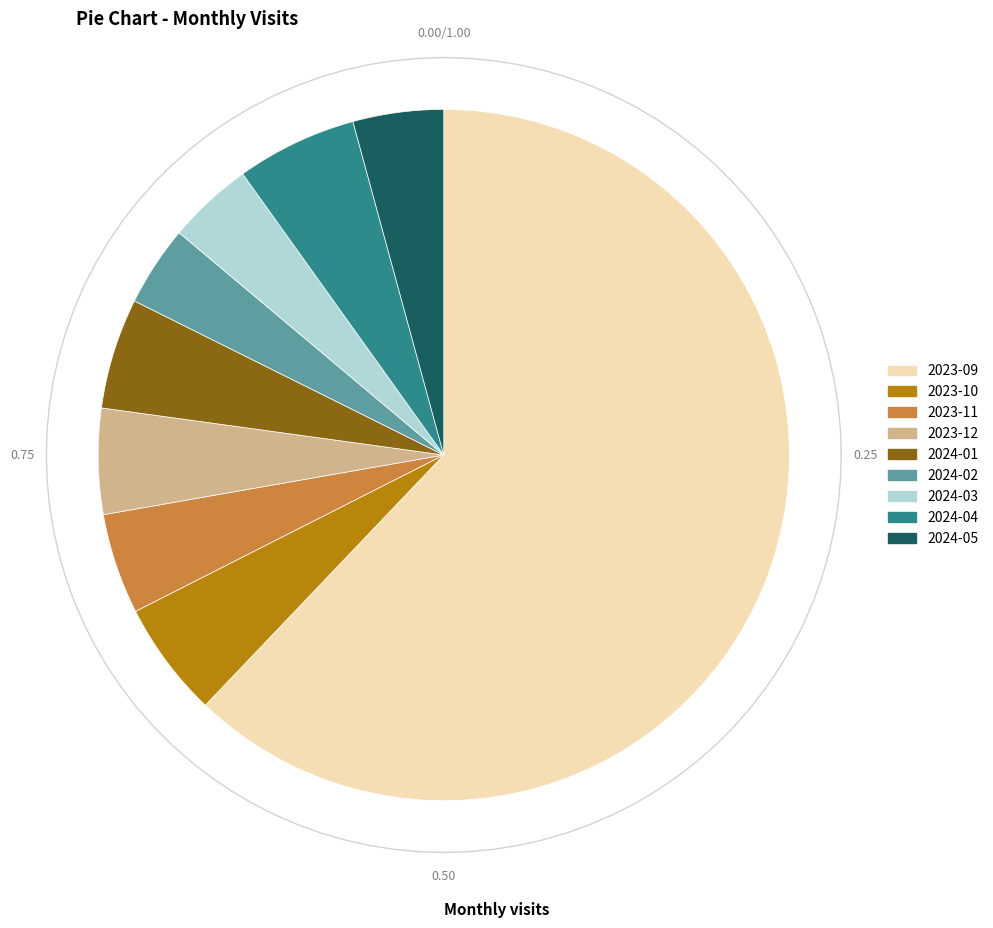

To the nearest percent, what portion does 2024-02 represent?

4%